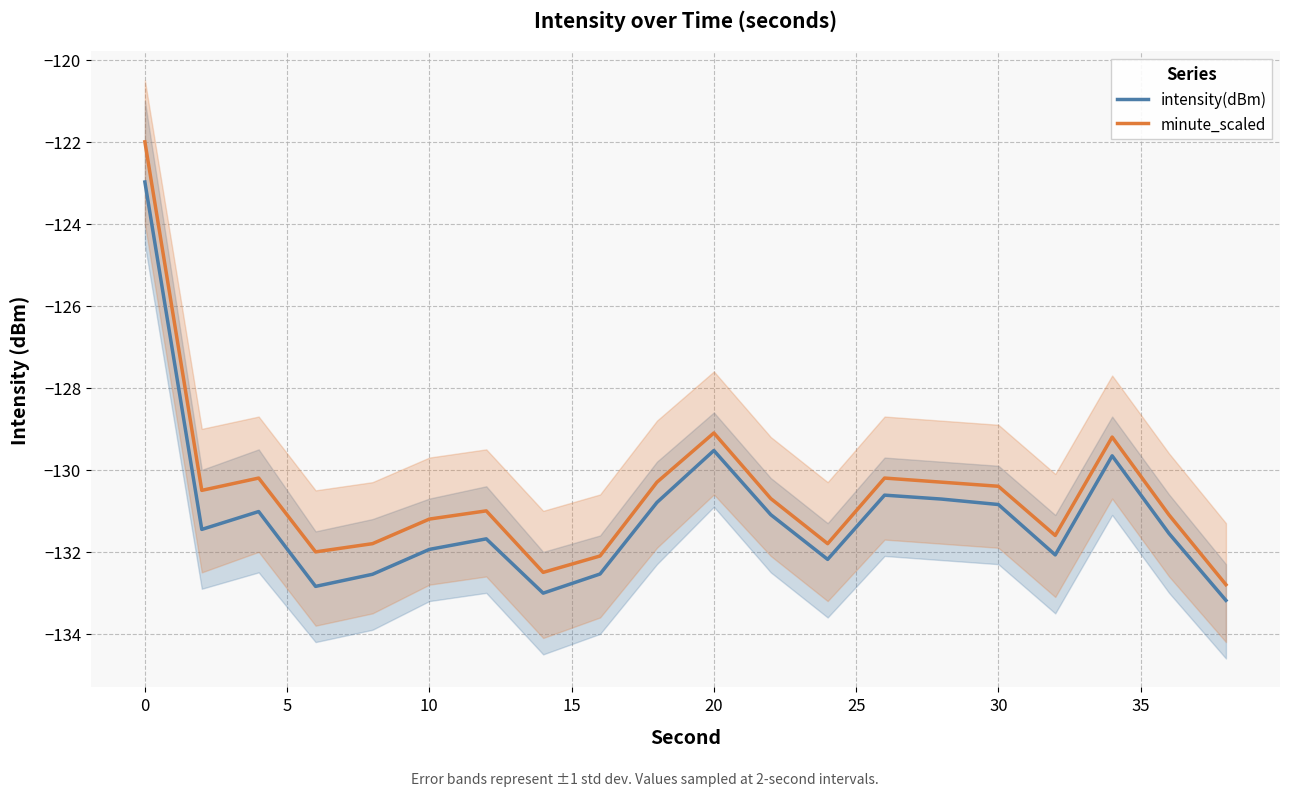

Rank the series by their maximum value, from highest to lowest.

minute_scaled, intensity(dBm)